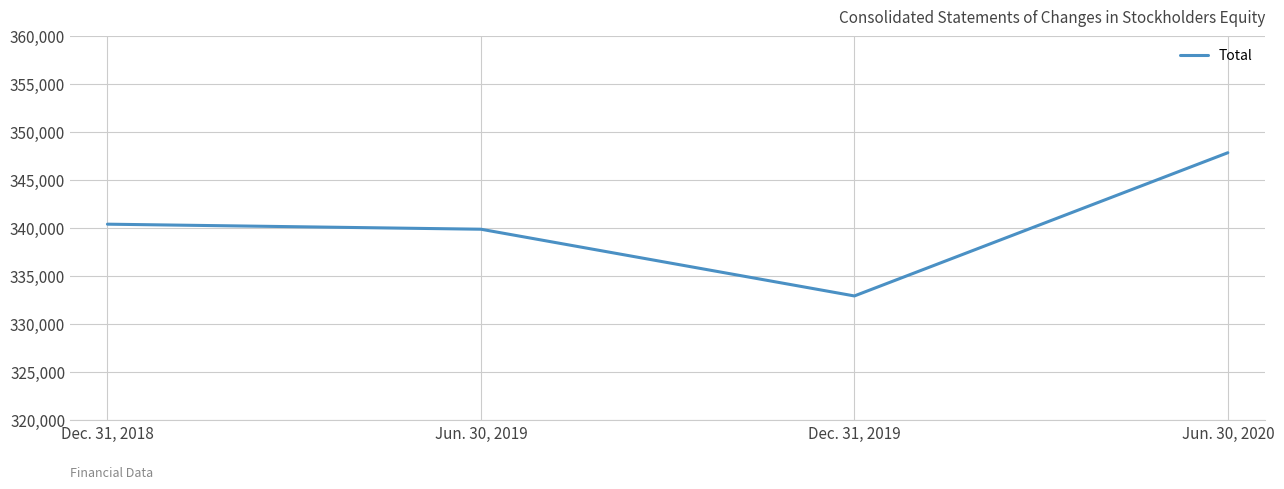

Which has a higher value, Jun. 30, 2020 or Dec. 31, 2019?

Jun. 30, 2020